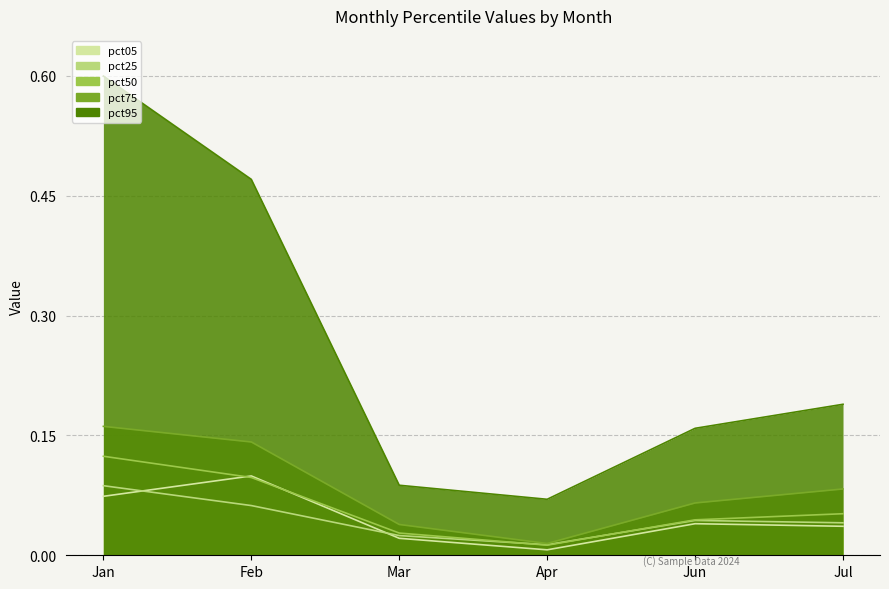

What value does the pct95 series have at Jul?

0.2